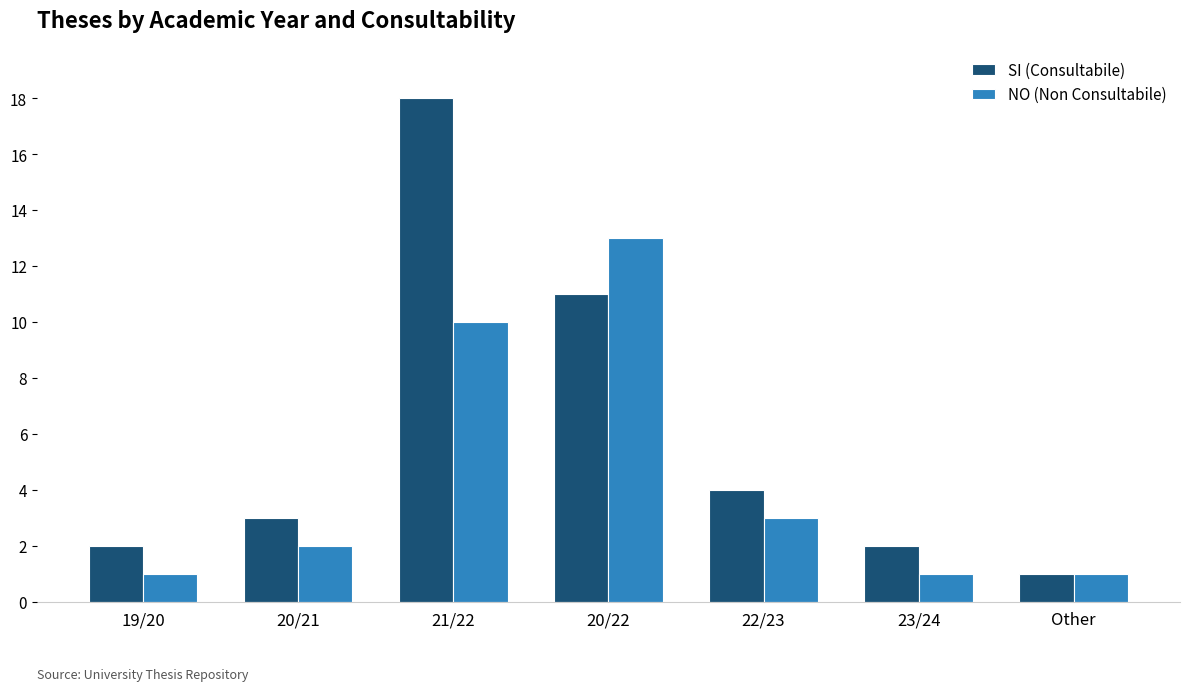

Reading right to left, list all the values displayed in this chart.

SI (Consultabile): 1	2	4	11	18	3	2
NO (Non Consultabile): 1	1	3	13	10	2	1